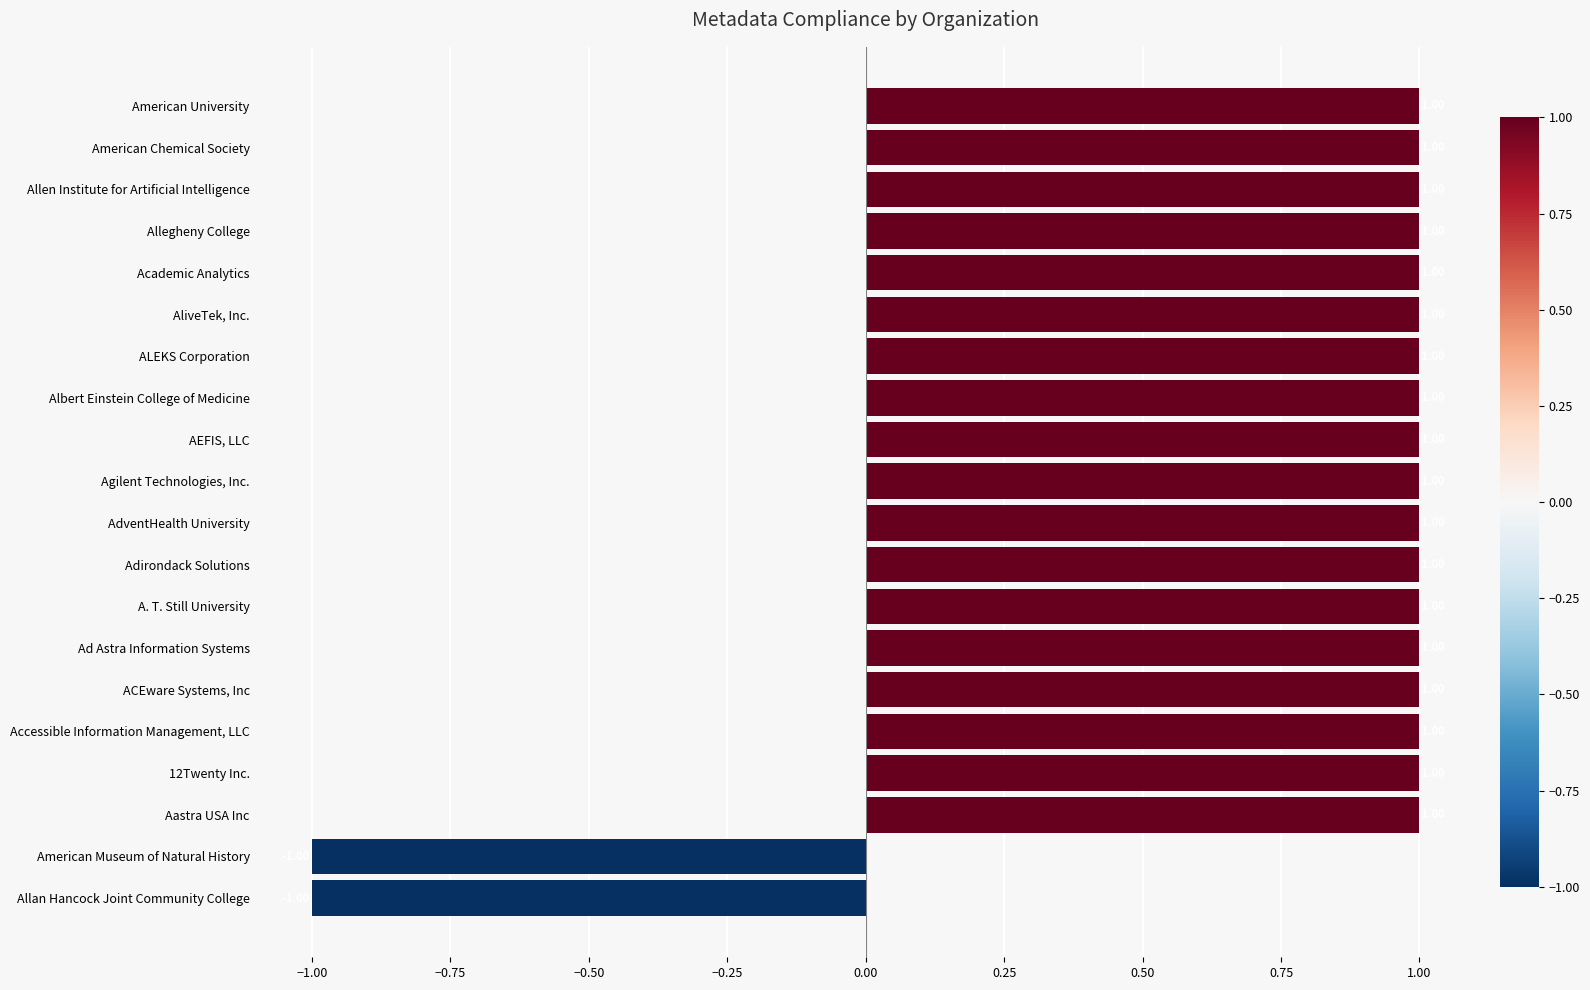

What is the label of the 13th bar from the top?

A. T. Still University